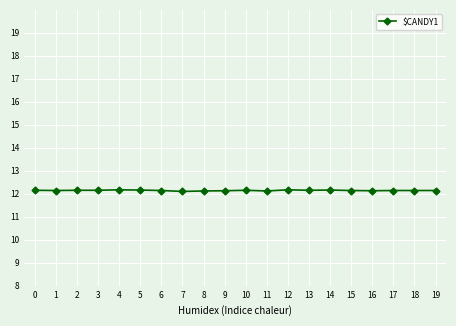

What is the sum of the values at 14 and 0?

24.3